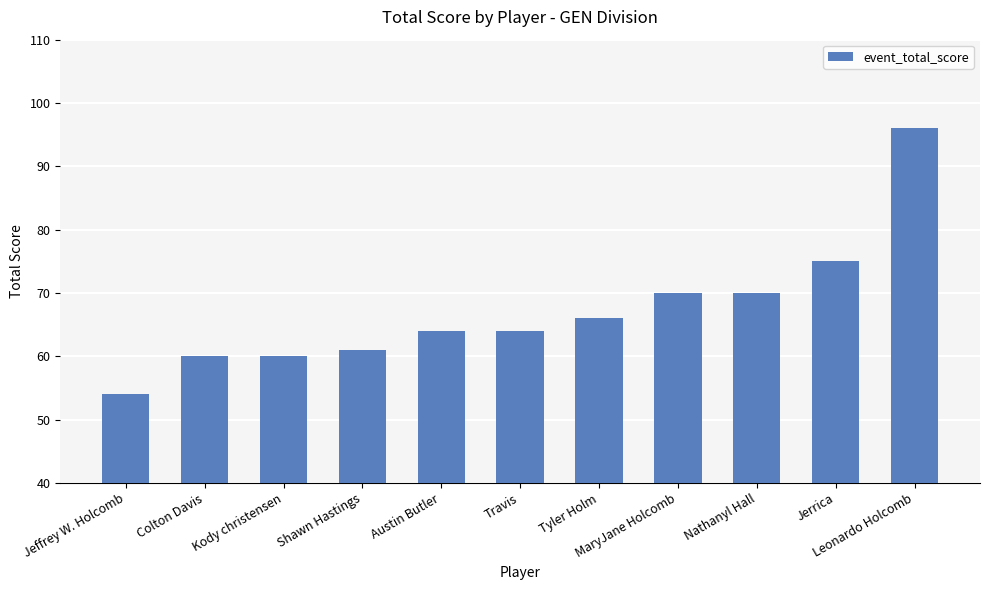

What is the label of the 10th bar from the left?

Jerrica